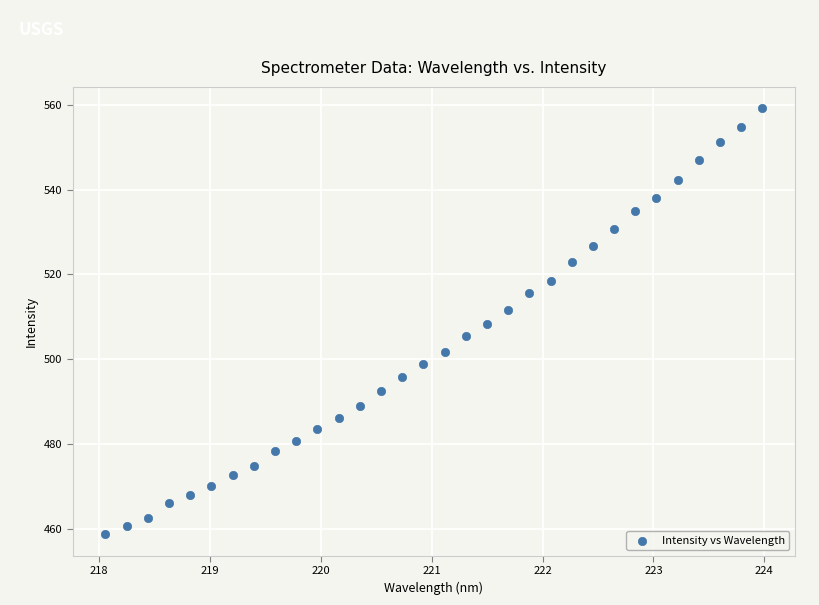

What is the range of X values (max minus min)?

5.9